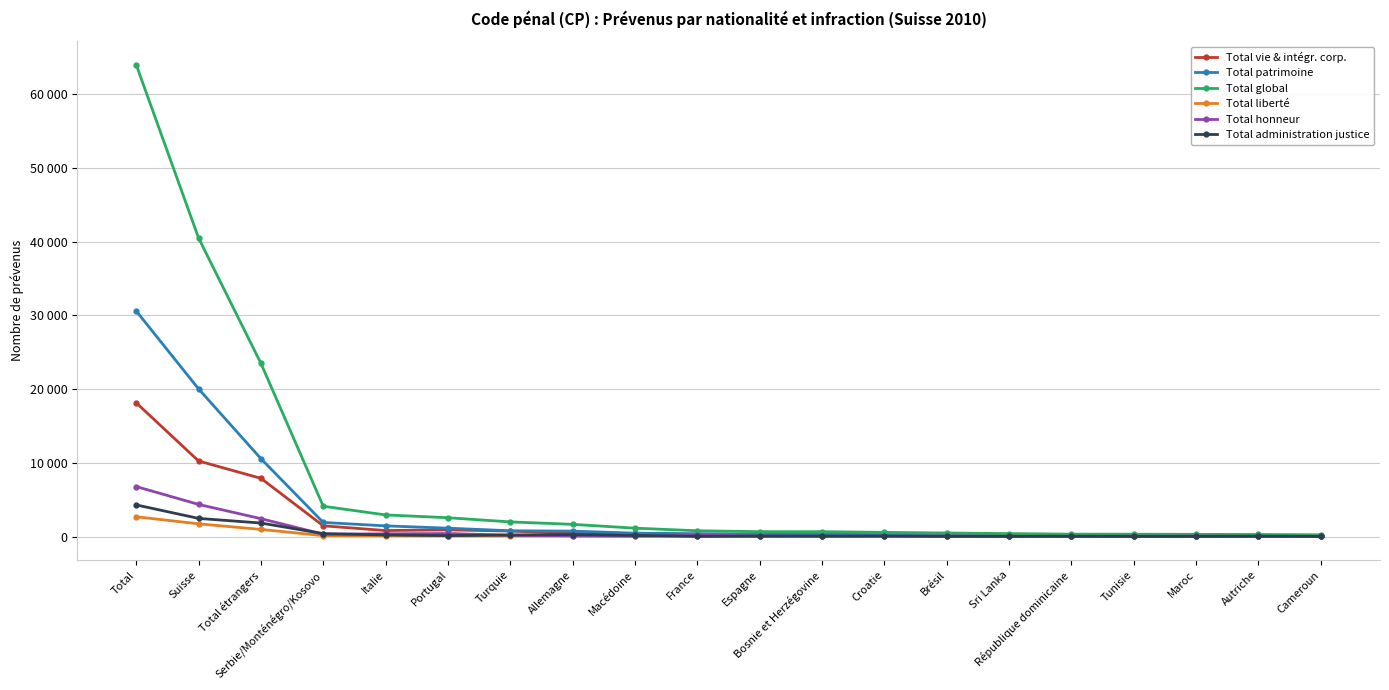

What are all the series names shown in the legend?

Total vie & intégr. corp., Total patrimoine, Total global, Total liberté, Total honneur, Total administration justice